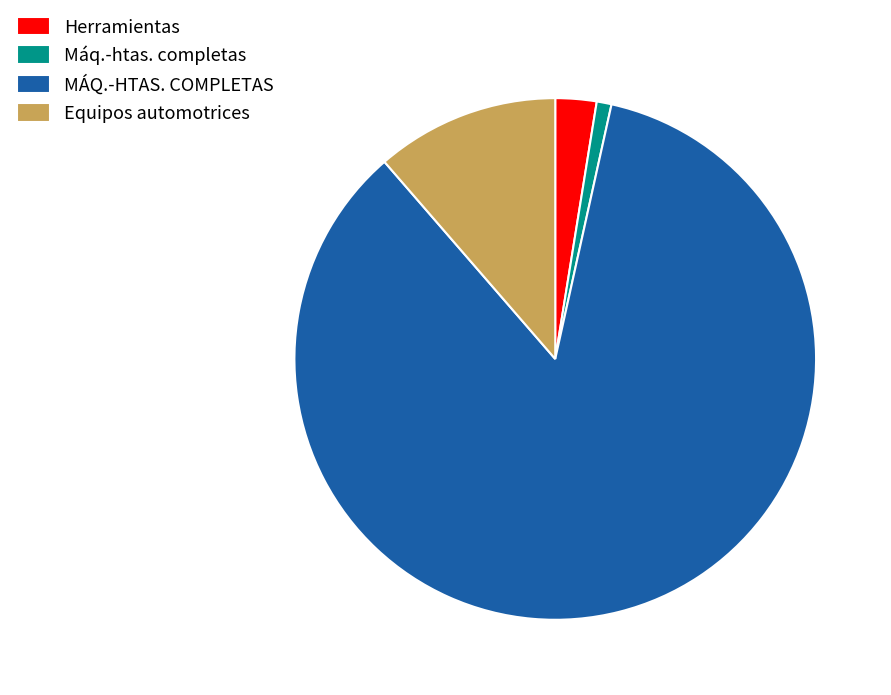

How many slices are in this pie chart?

4